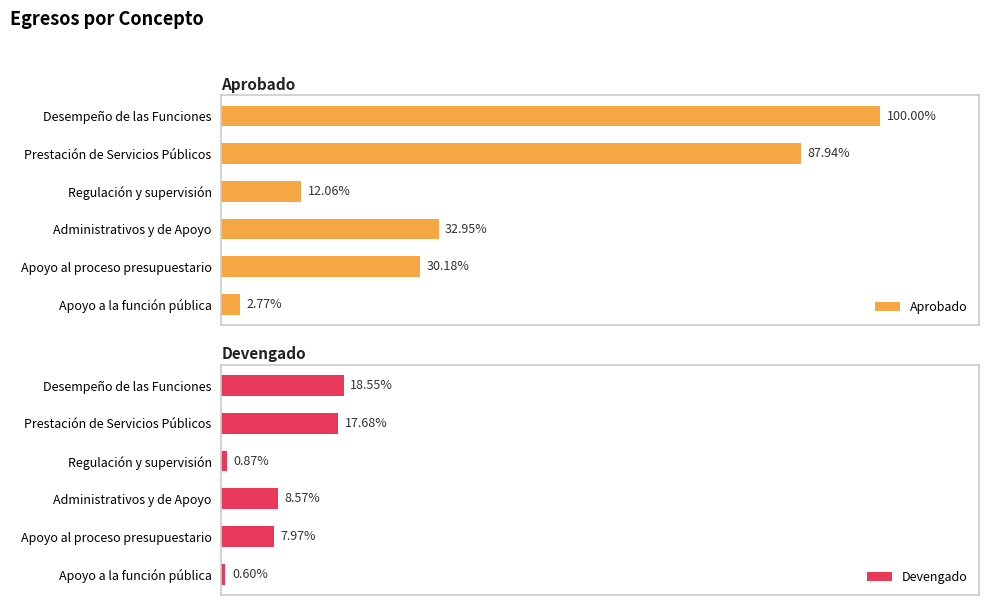

What is the average value of the Aprobado series?

20528968.9